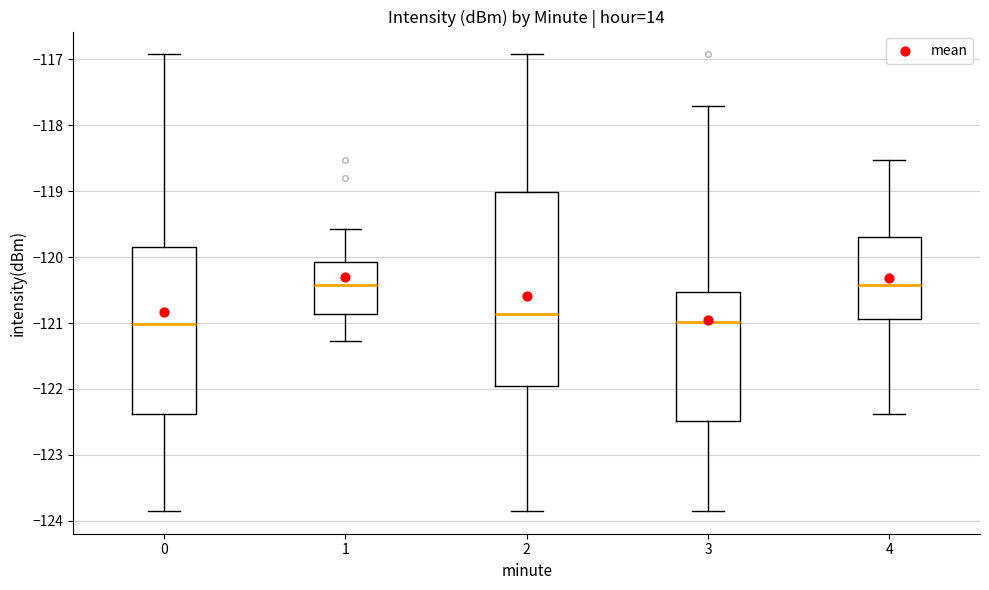

Reading left to right, transcribe this box plot: for each box, give where its median line is, the range the box spans, and where its two whiskers end, as read against the y-axis. The values are not printed on the chart, so give them approximately, as read against the axis.

0: median -121.0, box -122.4 to -119.9, whiskers -123.9 to -116.9
1: median -120.4, box -120.9 to -120.1, whiskers -121.3 to -119.6
2: median -120.9, box -121.9 to -119.0, whiskers -123.9 to -116.9
3: median -121.0, box -122.5 to -120.5, whiskers -123.9 to -117.7
4: median -120.4, box -120.9 to -119.7, whiskers -122.4 to -118.5